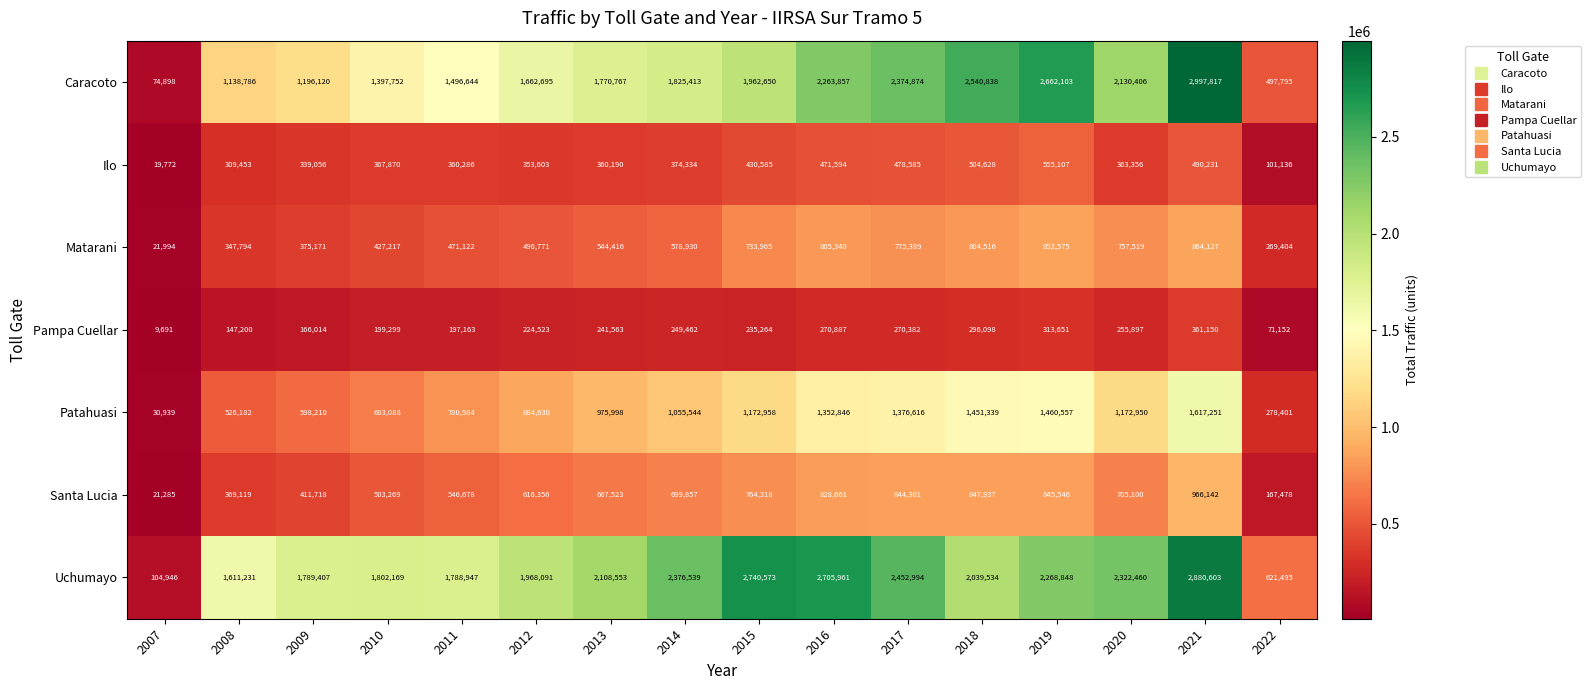

What is the total value across all series at 2013?

6669010